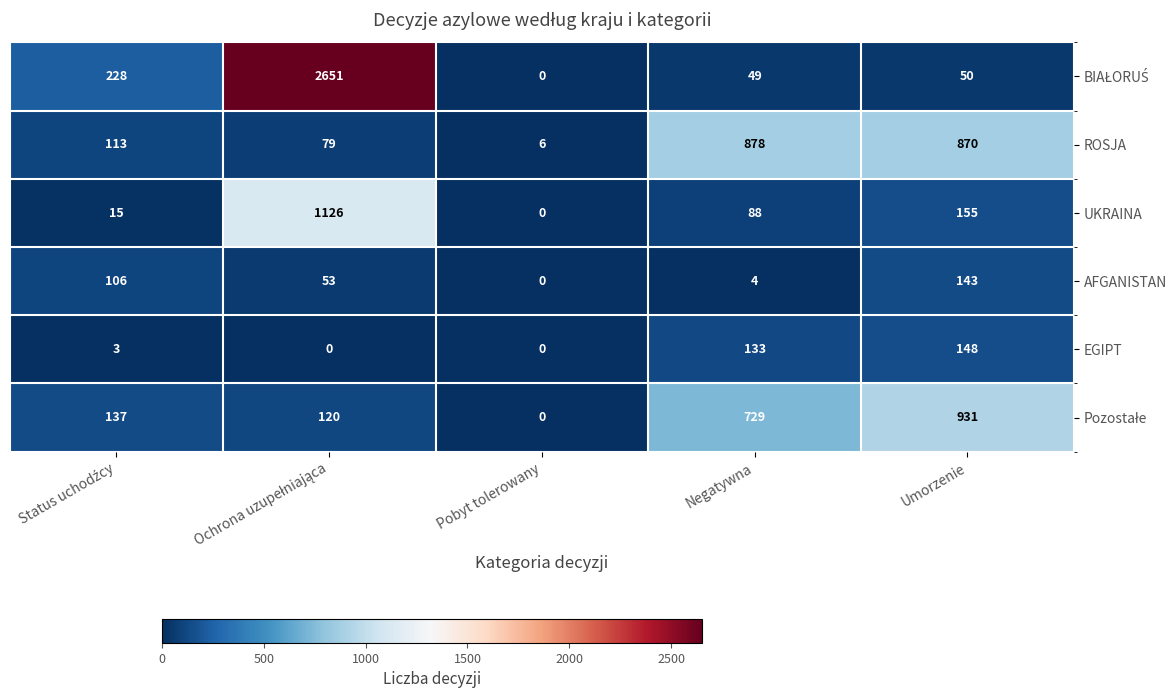

At which label is EGIPT closest to 74?

Negatywna